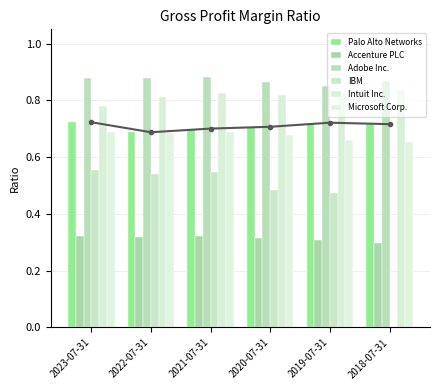

What is the difference between the highest and lowest values at 2021-07-31?

0.6